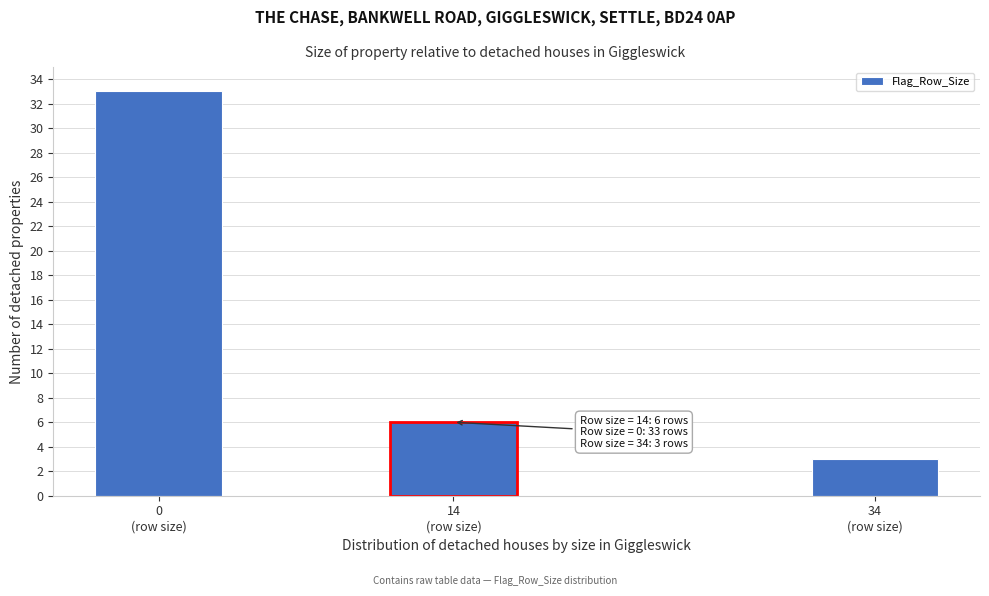

Reading left to right, extract all data points from this chart.

33	6	3